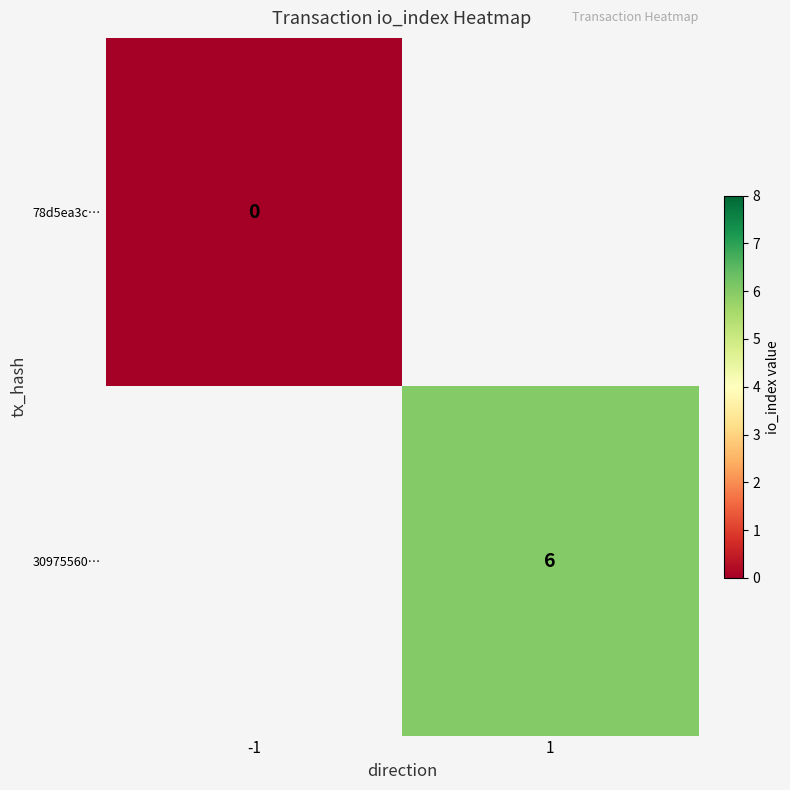

Is the value of 78d5ea3c… at -1 greater than the value of 30975560… at 1?

No